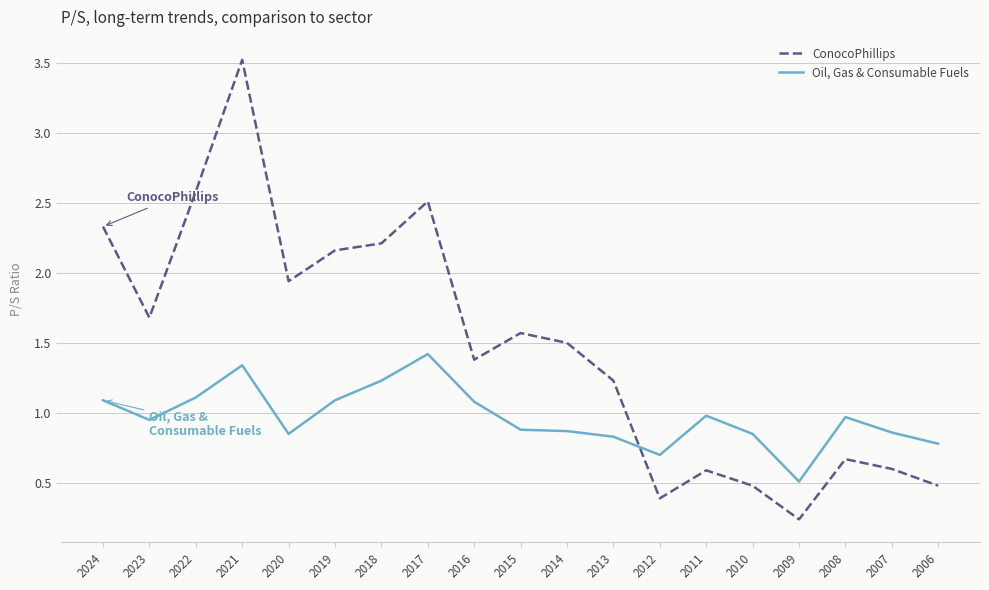

True or false: Oil, Gas & Consumable Fuels has a value of 1.5 at 2022.

False